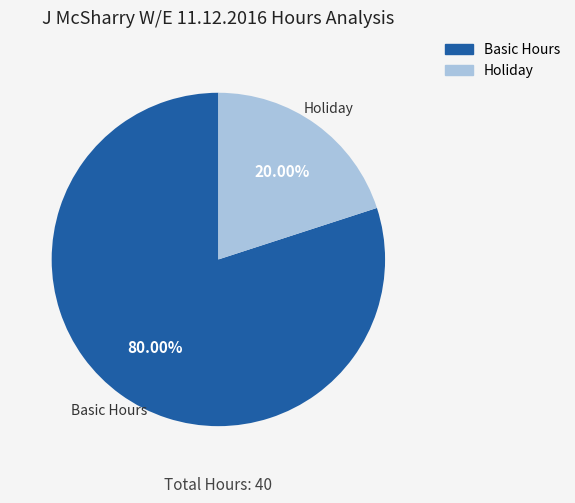

Is there any slice that represents more than half of the pie?

Yes